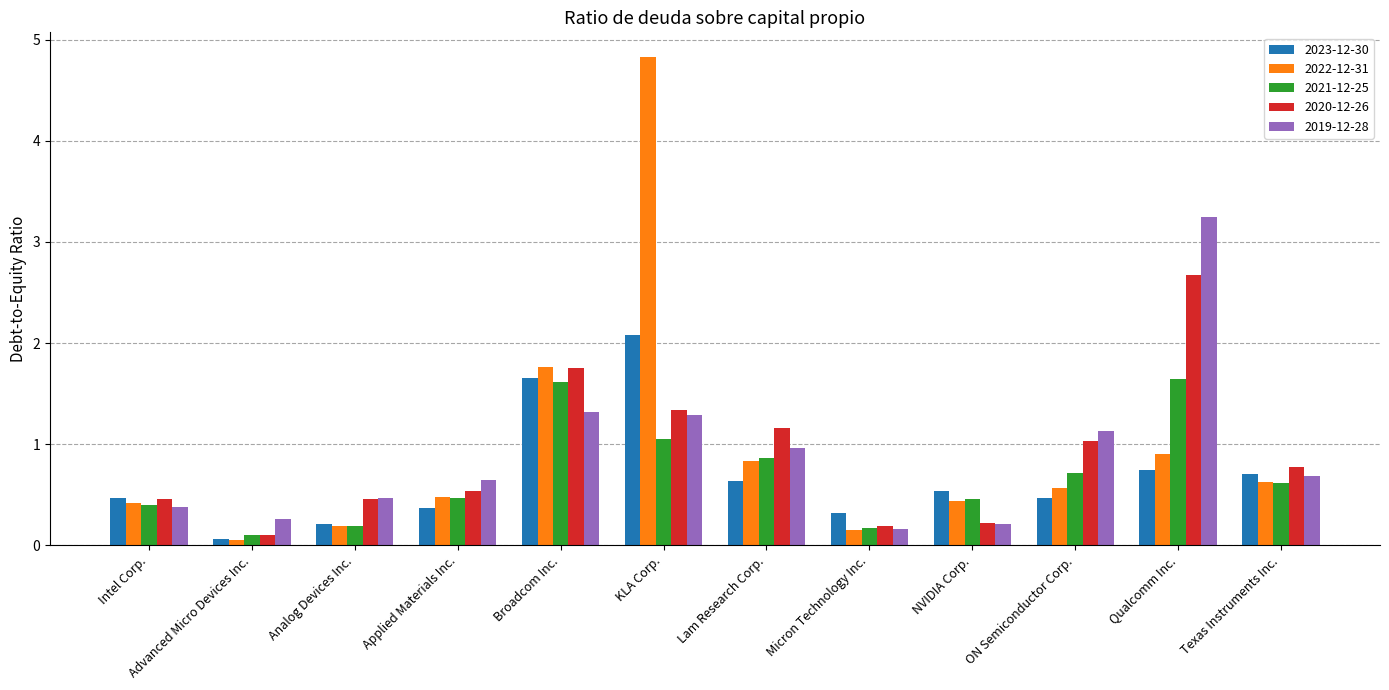

At which label does 2021-12-25 reach its minimum?

Advanced Micro Devices Inc.